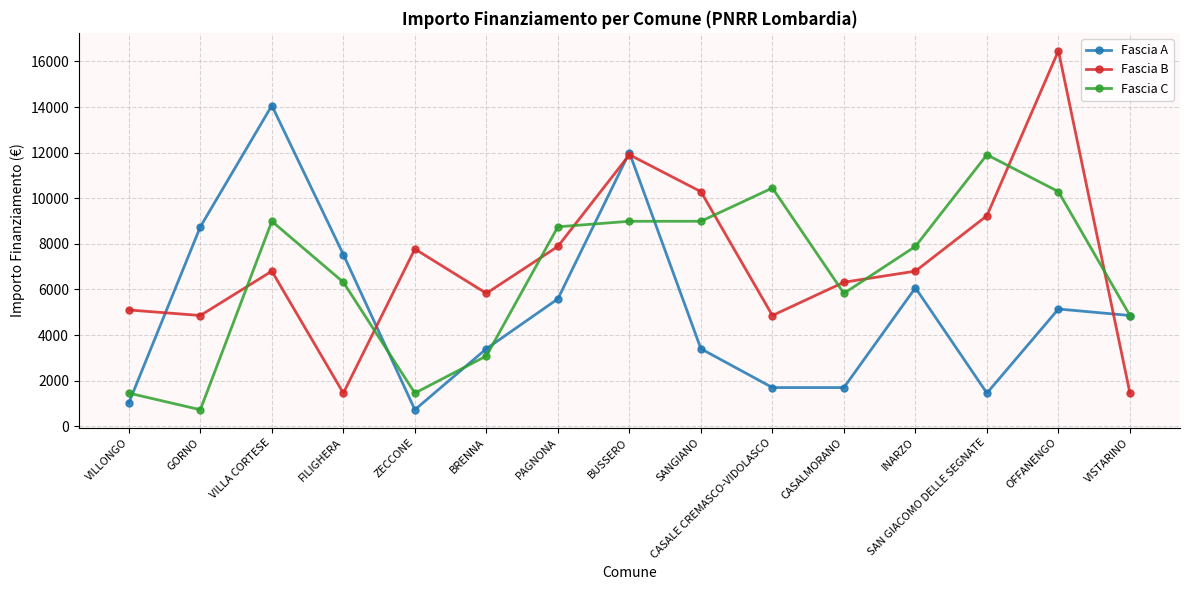

True or false: Fascia A has more than 2 interior local peaks.

True